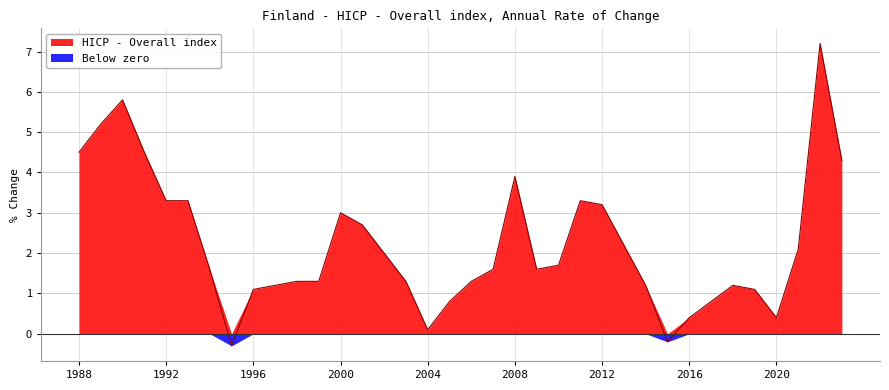

What is the value of the 12th point from the left?

1.3